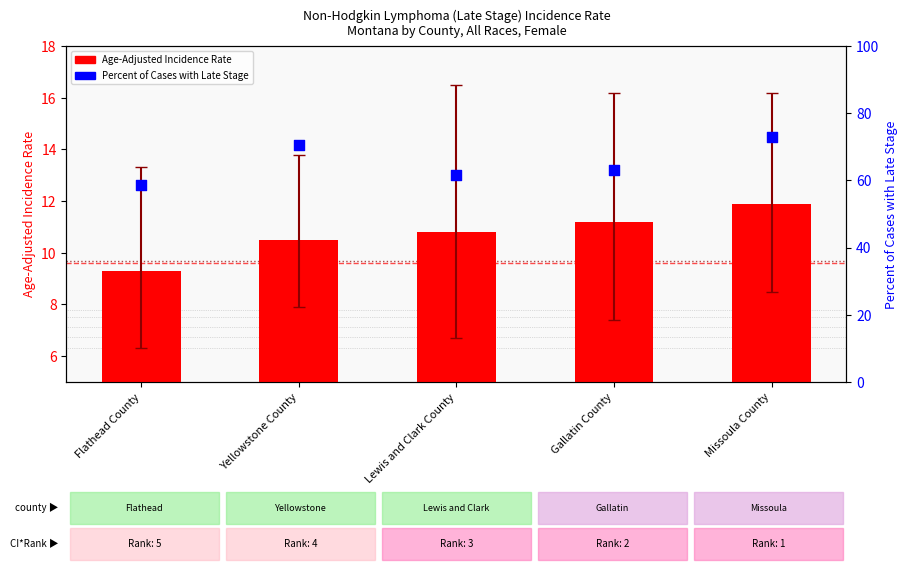

What are all the series names shown in the legend?

Age-Adjusted Incidence Rate, Percent of Cases with Late Stage